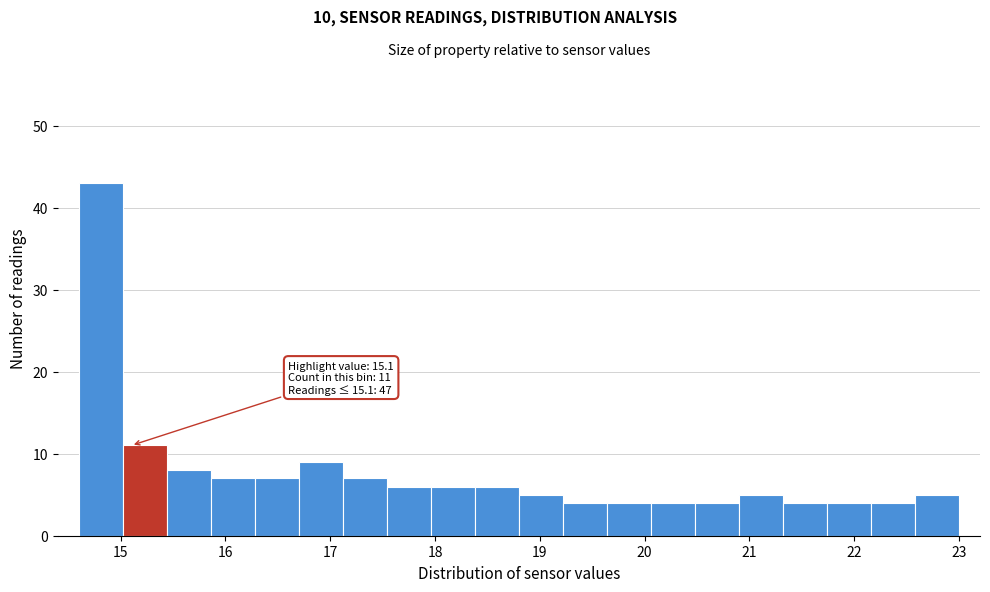

Which range on the x-axis has the tallest bar?

14.60 to 15.02